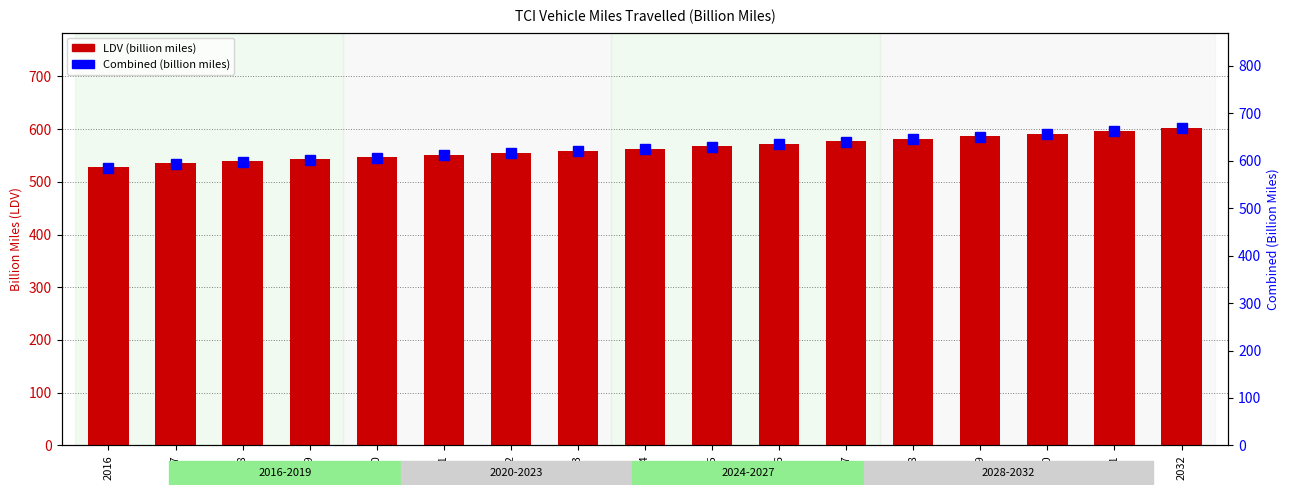

Which series has the largest range (max minus min)?

Combined